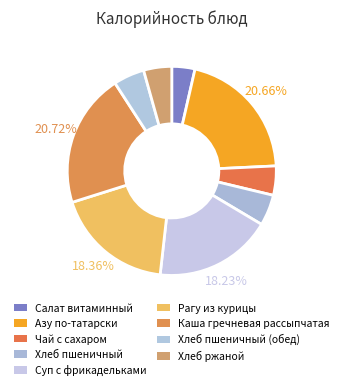

Rank the categories by value from lowest to highest.

Салат витаминный, Хлеб ржаной, Чай с сахаром, Хлеб пшеничный, Хлеб пшеничный (обед), Суп с фрикадельками, Рагу из курицы, Азу по-татарски, Каша гречневая рассыпчатая